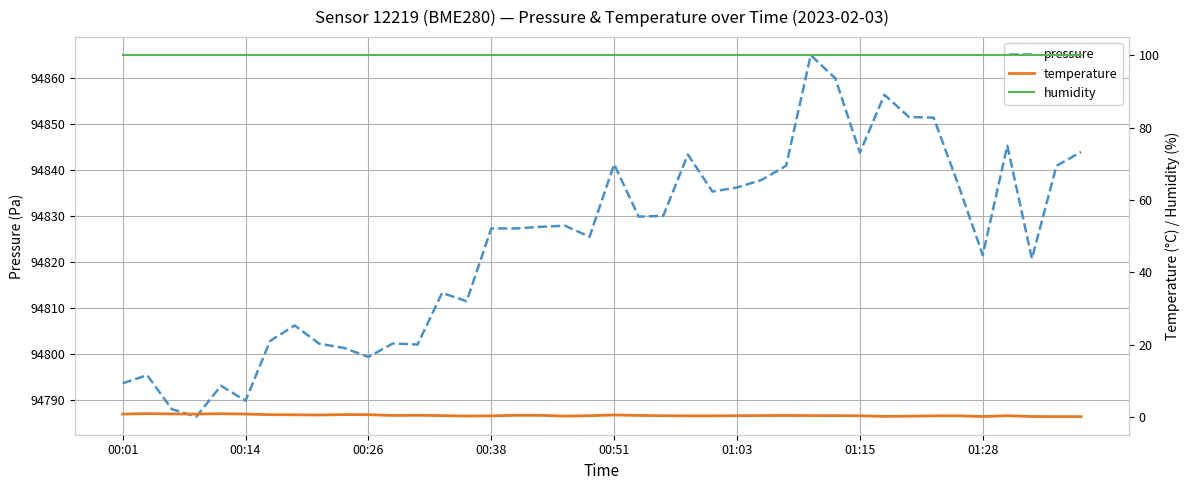

True or false: pressure and temperature cross at least once.

False